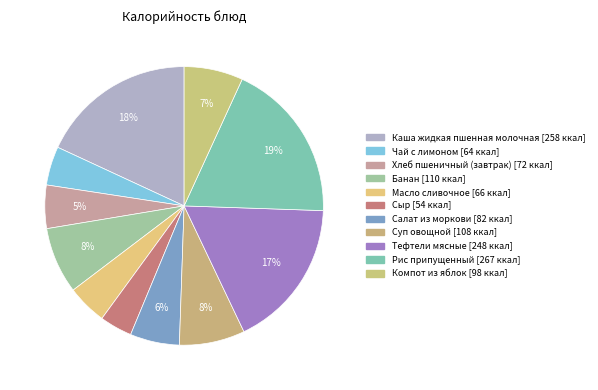

What is the smallest slice in the pie chart?

Сыр